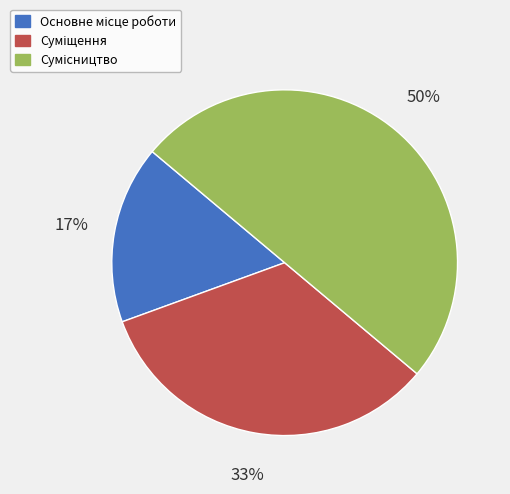

How many slices are in this pie chart?

3